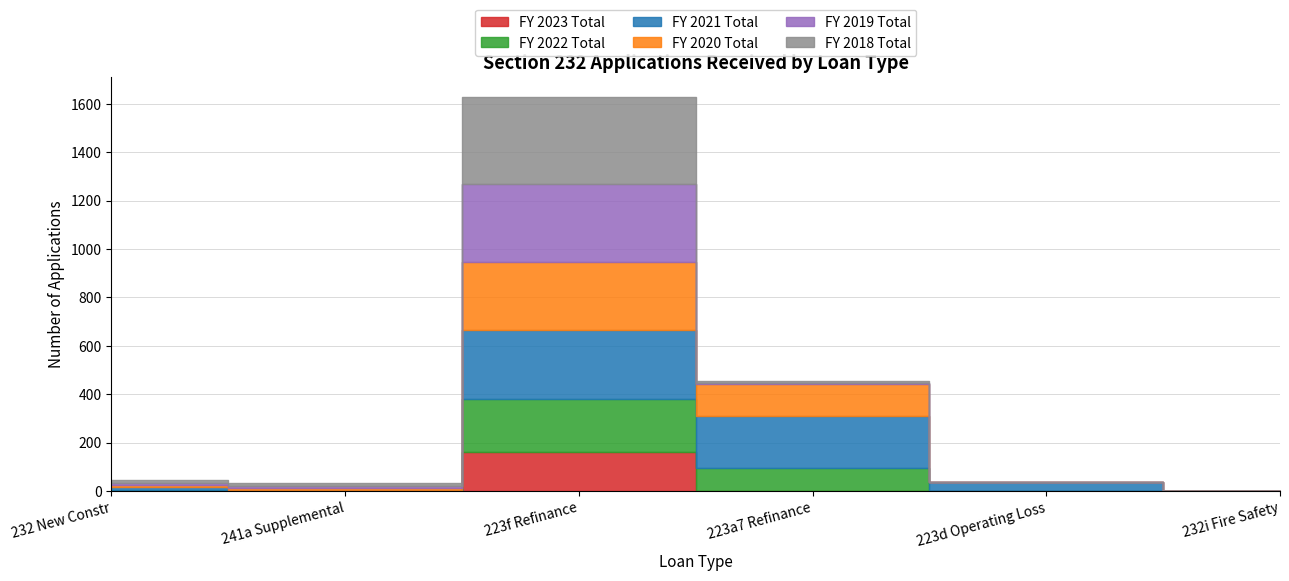

At which category is the sum across all series the highest?

223f Refinance